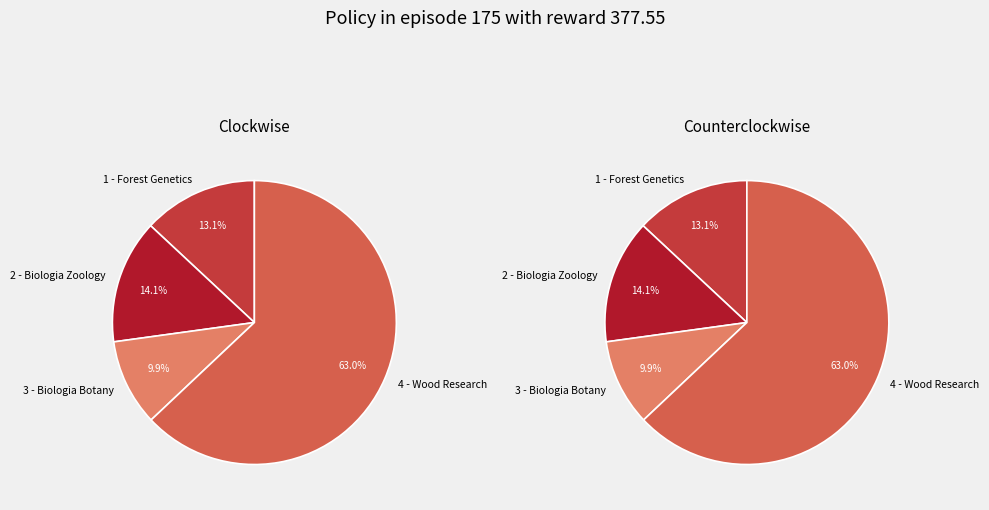

What percentage is NOT represented by 4 - Wood Research?

37.0%